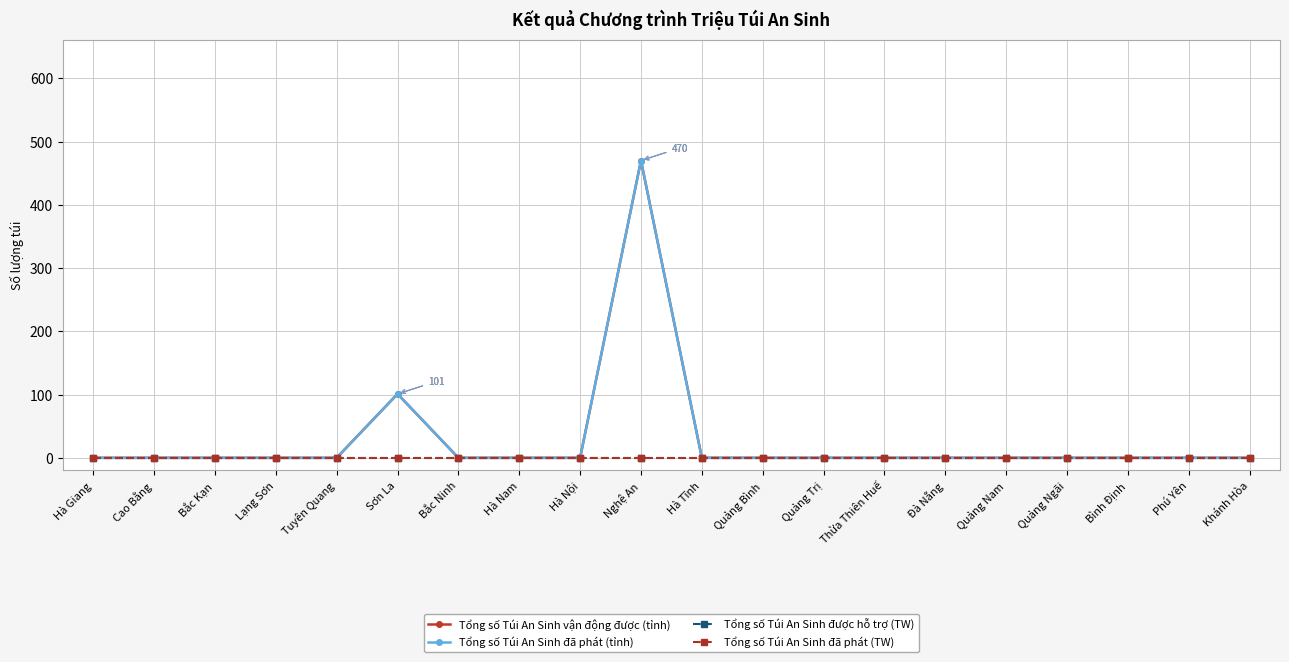

True or false: Tổng số Túi An Sinh vận động được (tỉnh) and Tổng số Túi An Sinh đã phát (TW) intersect in this chart.

False